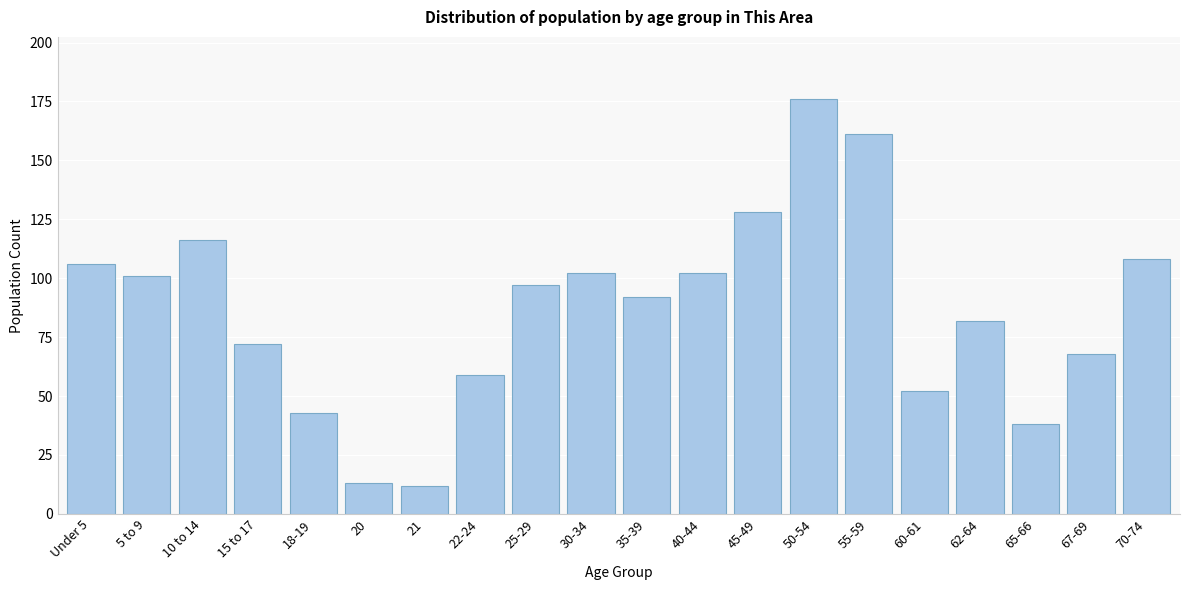

Reading right to left, what are all the values shown in this chart?

70-74=108	67-69=68	65-66=38	62-64=82	60-61=52	55-59=161	50-54=176	45-49=128	40-44=102	35-39=92	30-34=102	25-29=97	22-24=59	21=12	20=13	18-19=43	15 to 17=72	10 to 14=116	5 to 9=101	Under 5=106